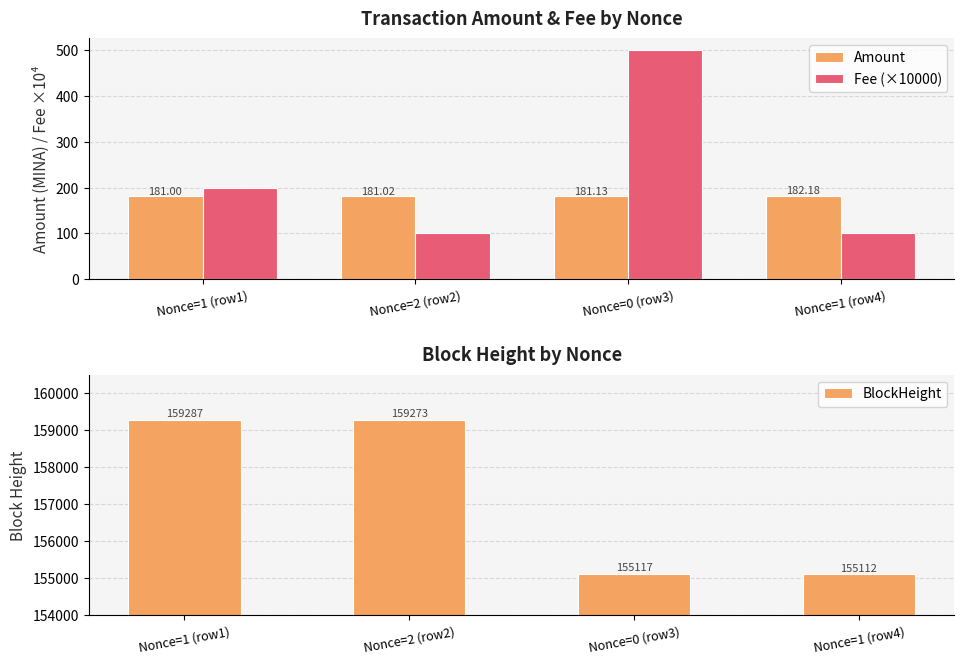

Rank the series at Nonce=1 (row4) from lowest to highest value.

Fee (×10000), Amount, BlockHeight